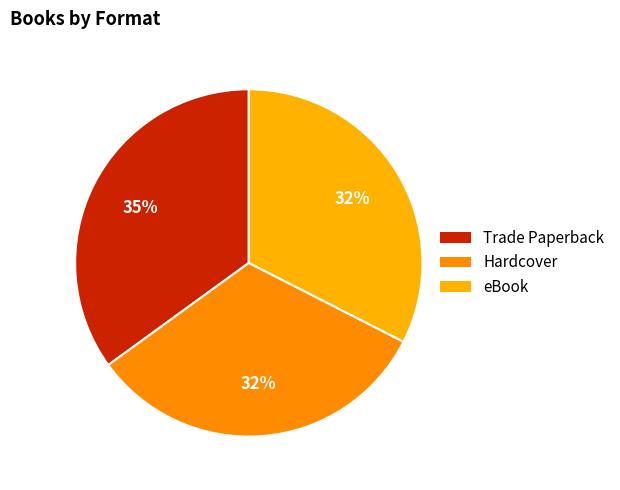

Does Hardcover represent more than half of the total?

No